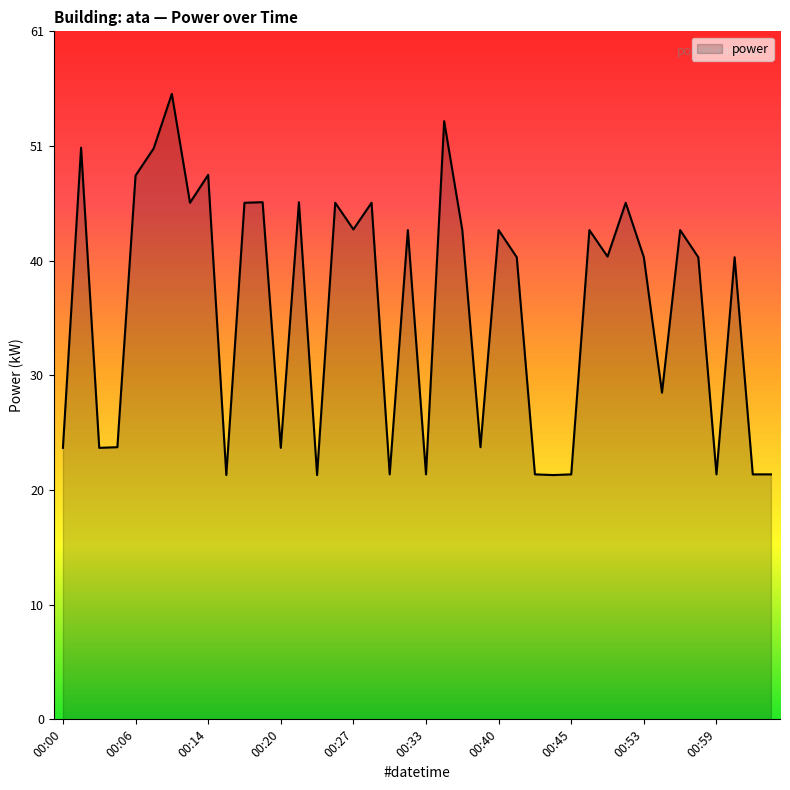

What is the difference between the maximum and minimum values?

33.6